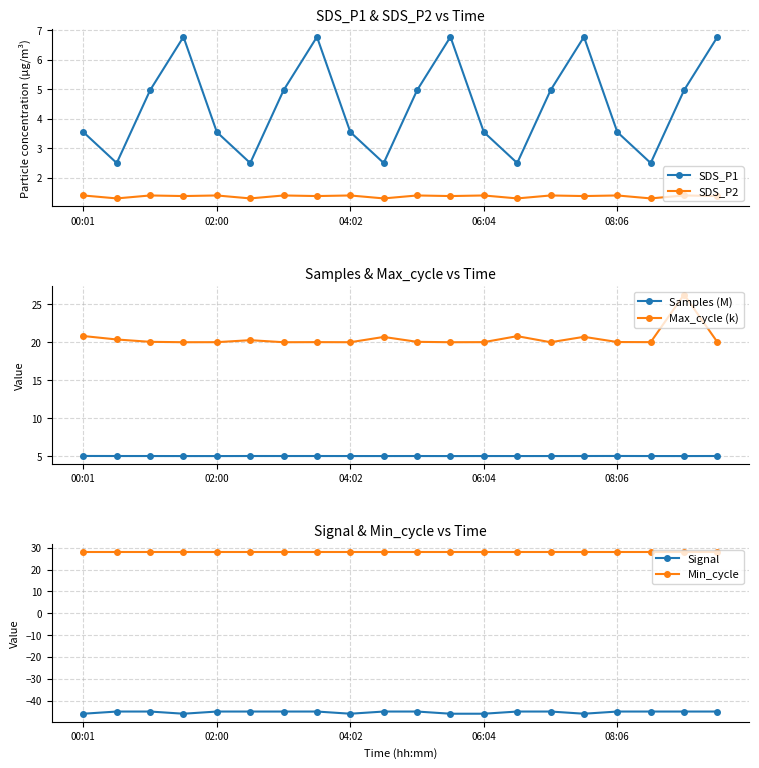

True or false: SDS_P1 and SDS_P2 intersect in this chart.

False